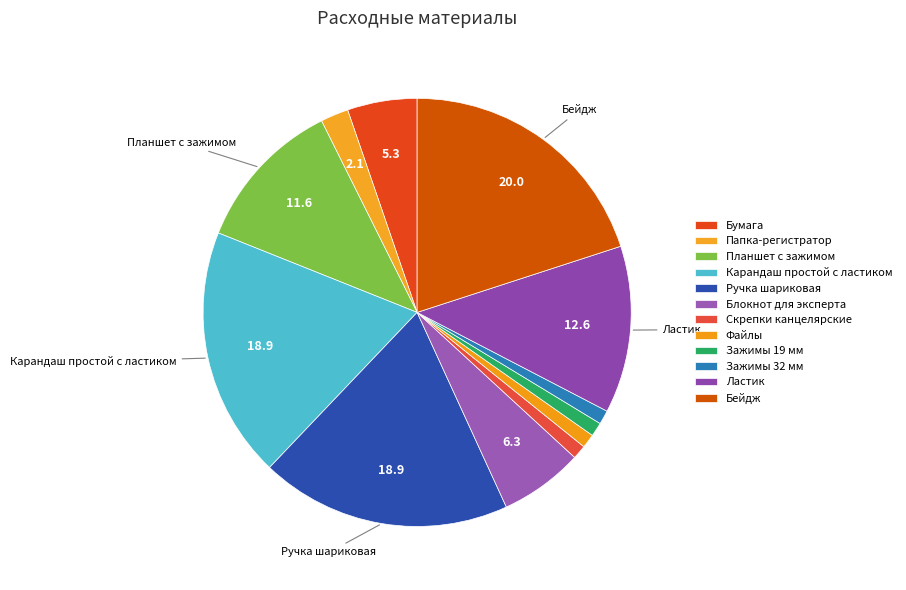

What is the change in value from Скрепки канцелярские to Бейдж?

+18